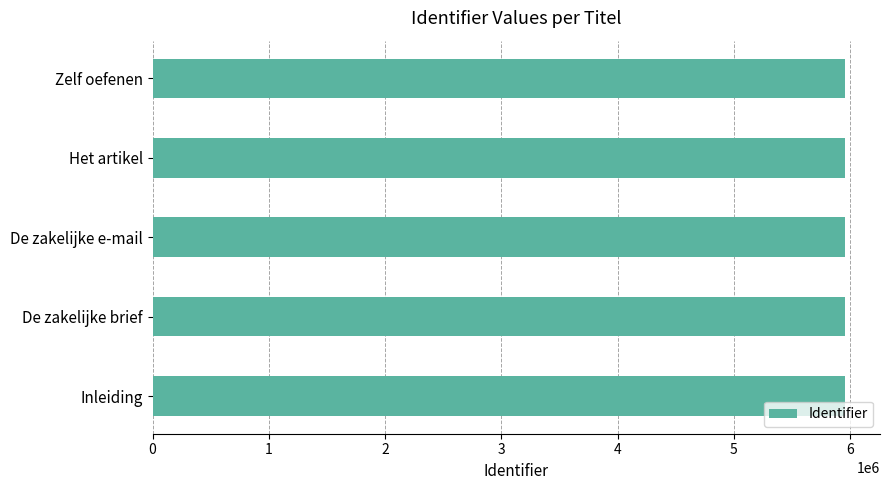

What is the smallest value displayed?

5952741